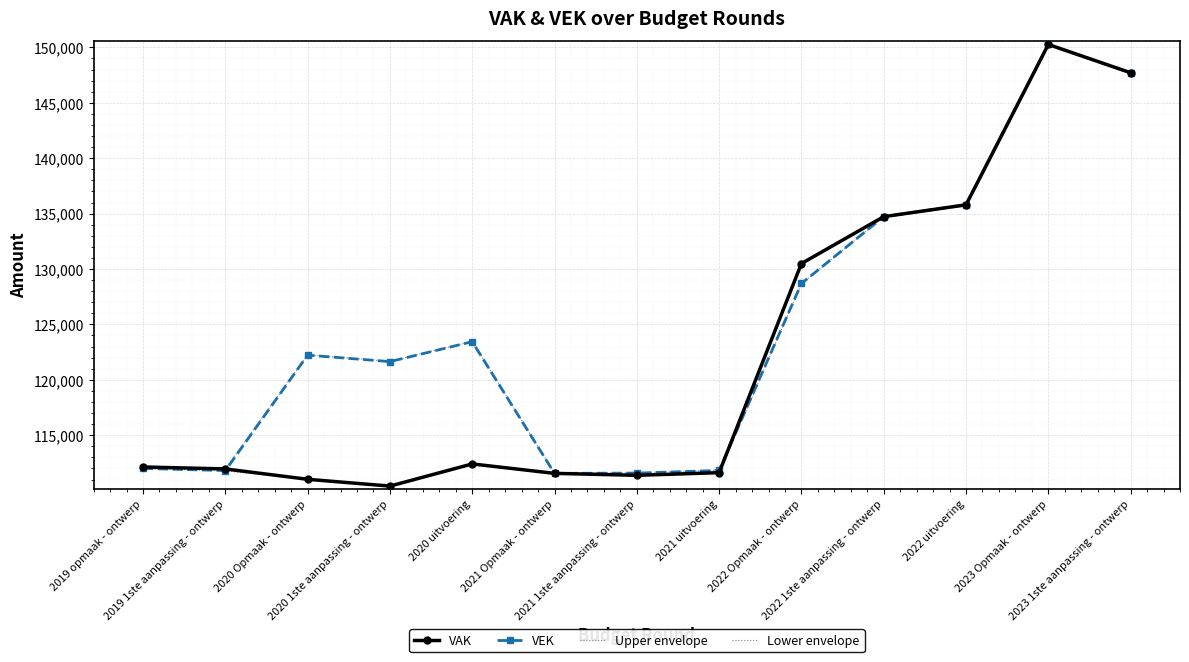

True or false: VAK and Lower envelope cross at least once.

False